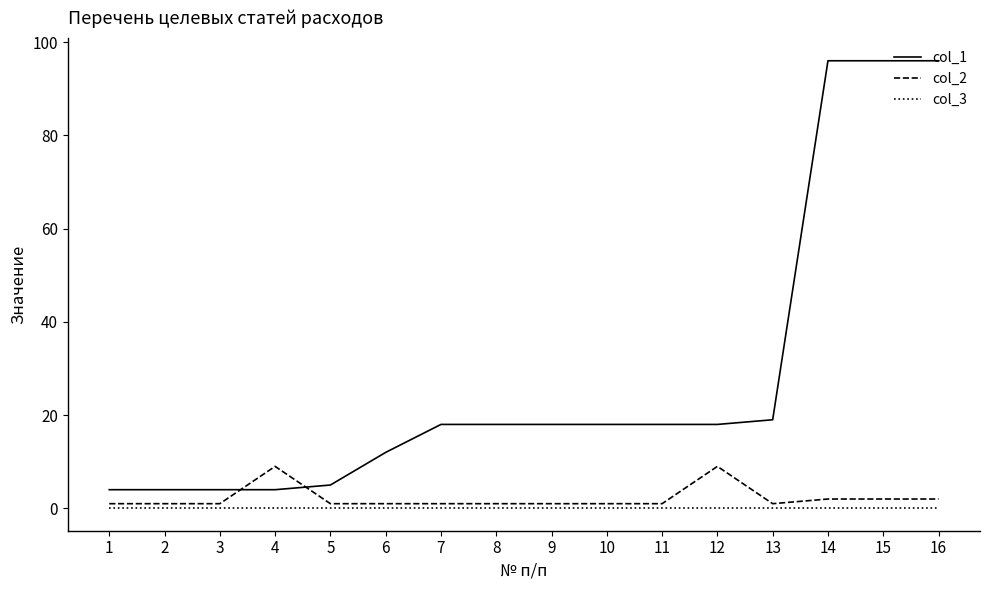

What is the difference between the highest and lowest values at 9?

18